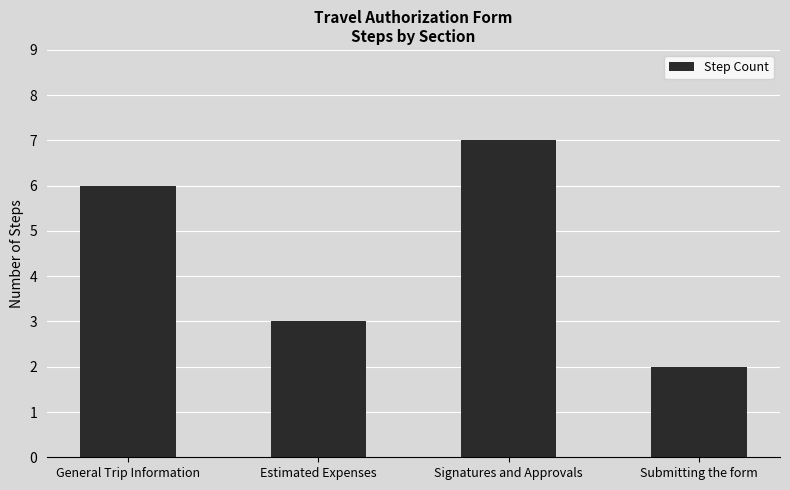

Does the chart contain stacked bars?

No